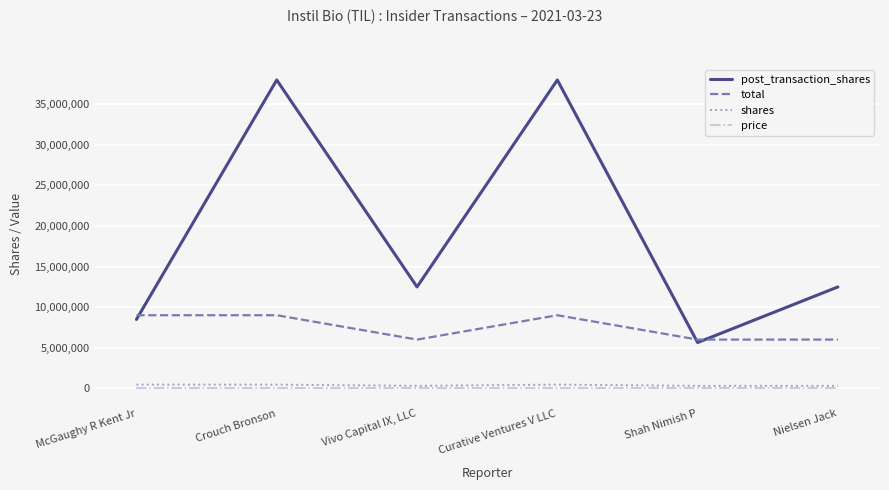

Which series has the largest range (max minus min)?

post_transaction_shares